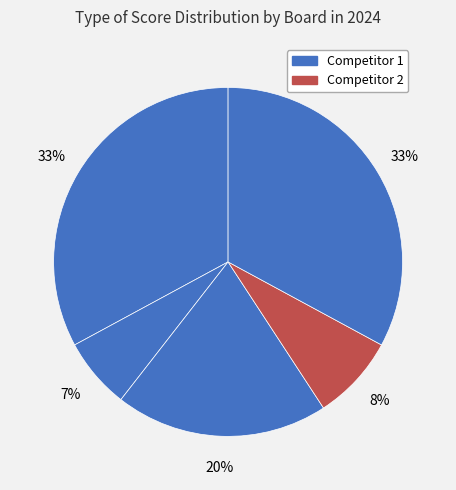

How many slices are in this pie chart?

5